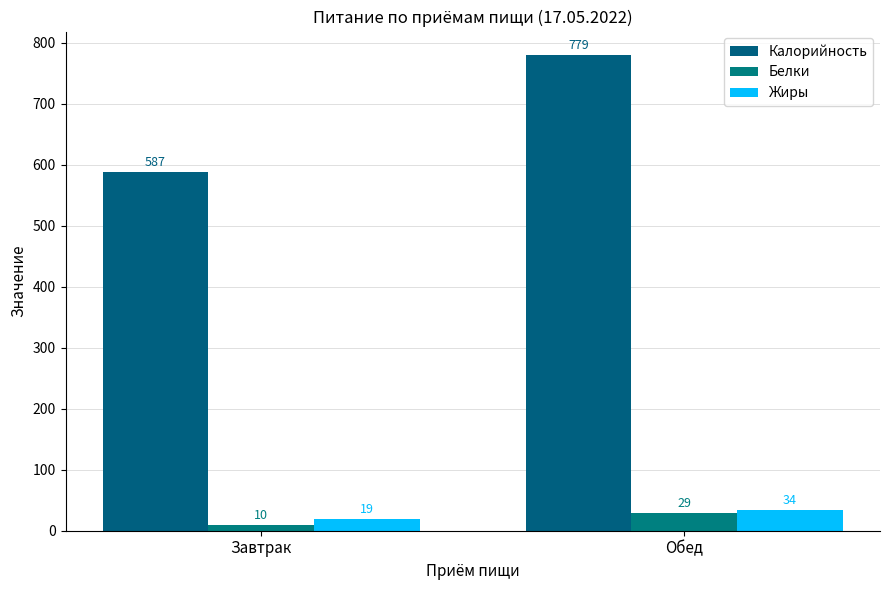

What is the label of the 1st bar from the right?

Обед